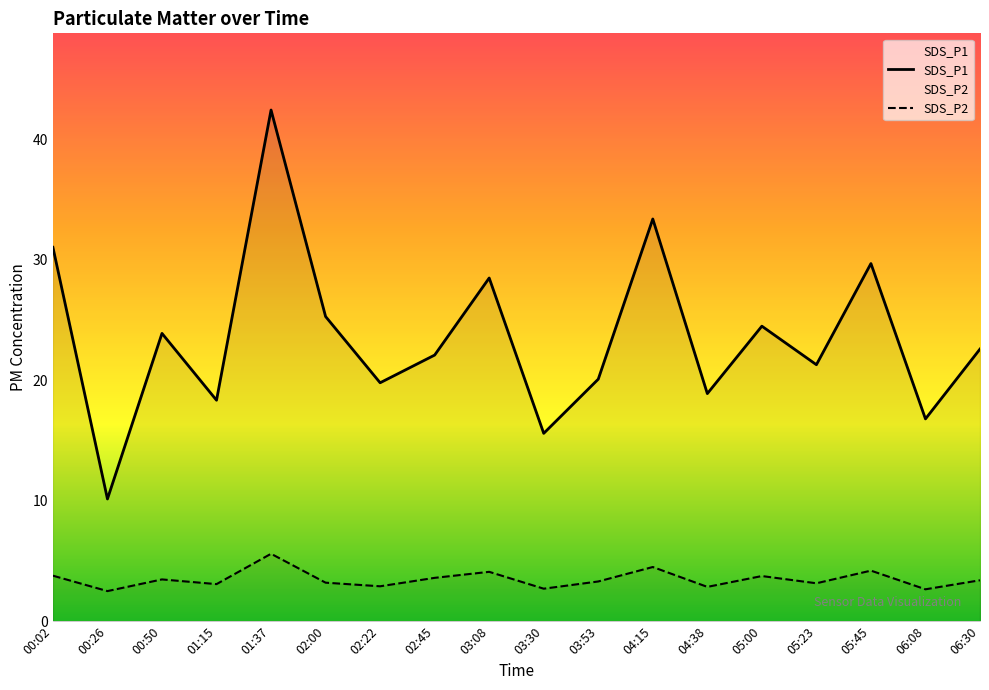

At which label is SDS_P2 closest to 4?

03:08